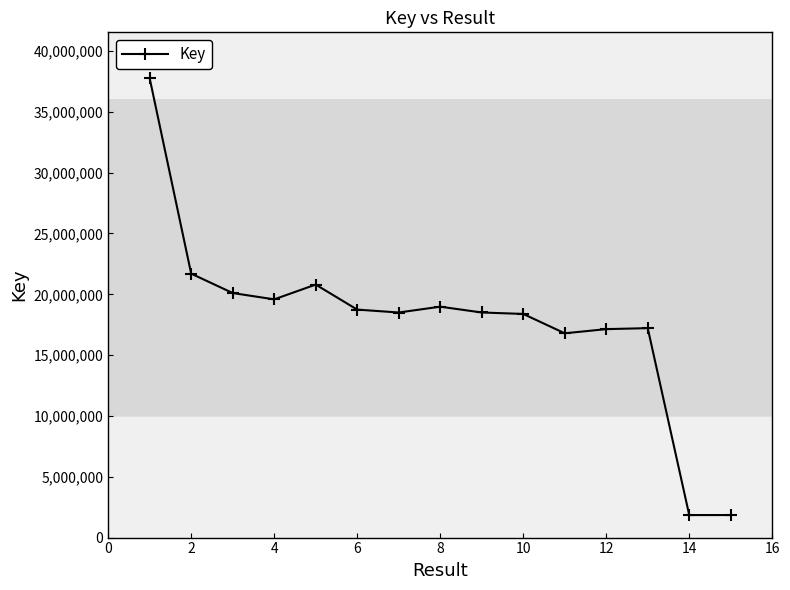

What is the value of the 15th point from the left?

1851464